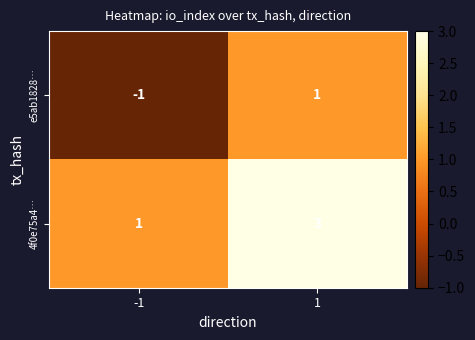

The 4f0e75a4… series shows 1 at -1. True or false?

False